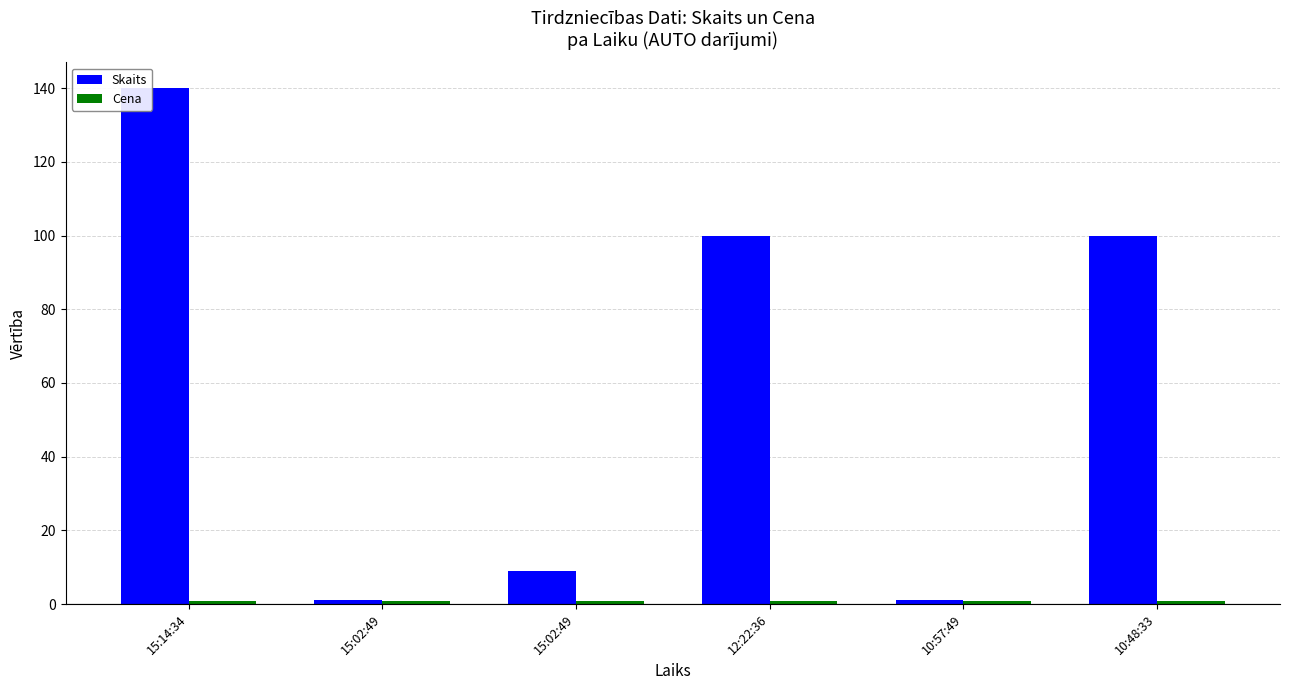

How many groups of bars are there?

6